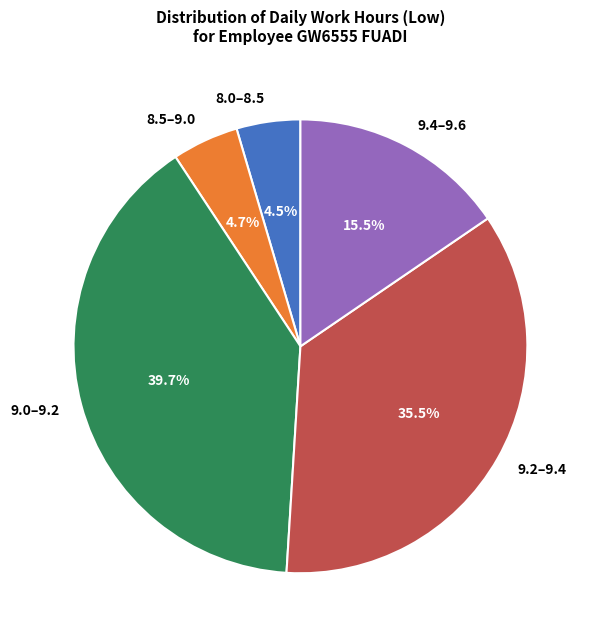

Which slice is the largest?

9.0–9.2